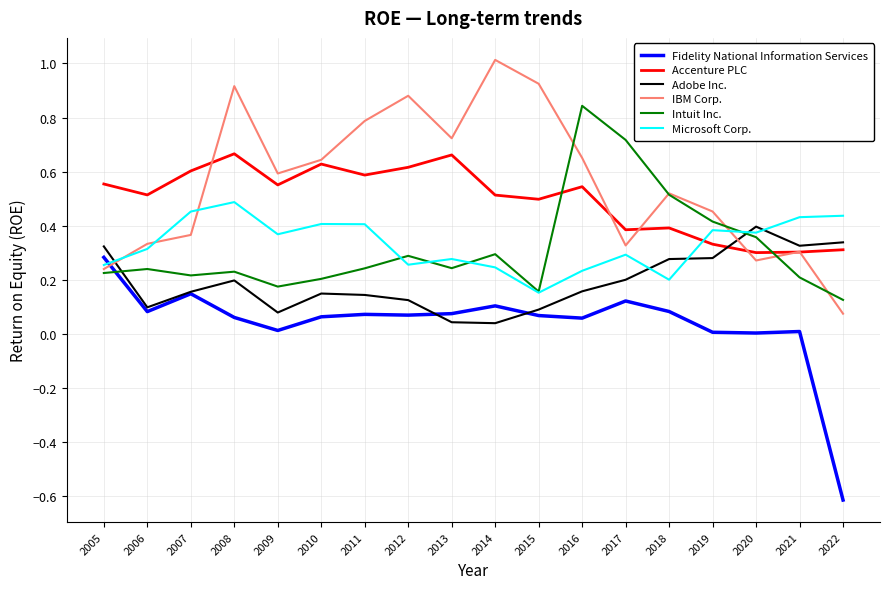

Does the chart have visible grid lines?

Yes